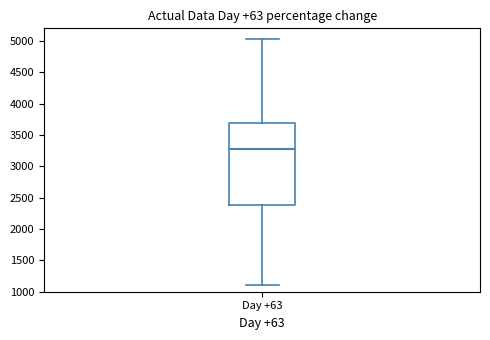

Read this box plot against the y-axis: the position of the median line, the range covered by the box, and the ends of both whiskers. The values are not printed on the chart, so give them approximately, as read against the axis.

median 3250, box 2400 to 3700, whiskers 1100 to 5050